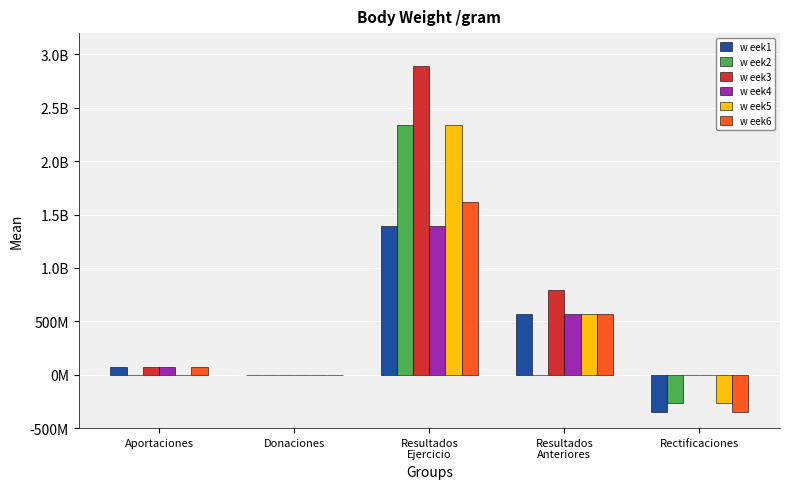

Does the chart contain stacked bars?

No